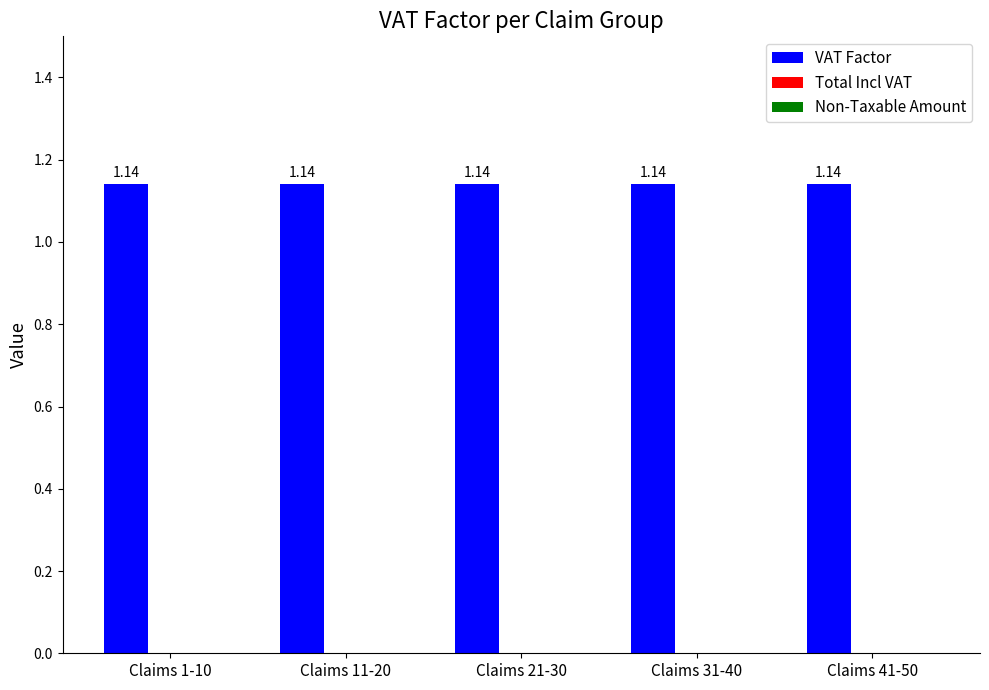

True or false: VAT Factor has a value of 1.6 at Claims 1-10.

False